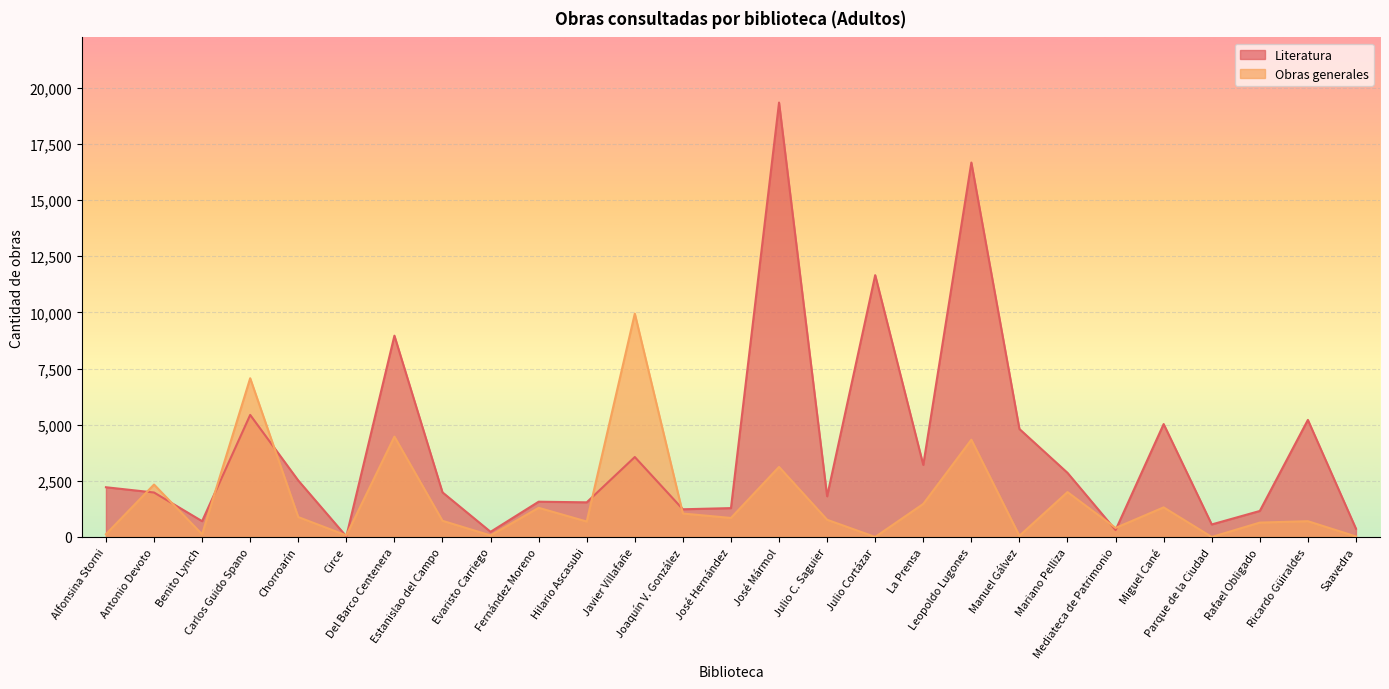

List the series in order of their peak value, highest first.

Literatura, Obras generales